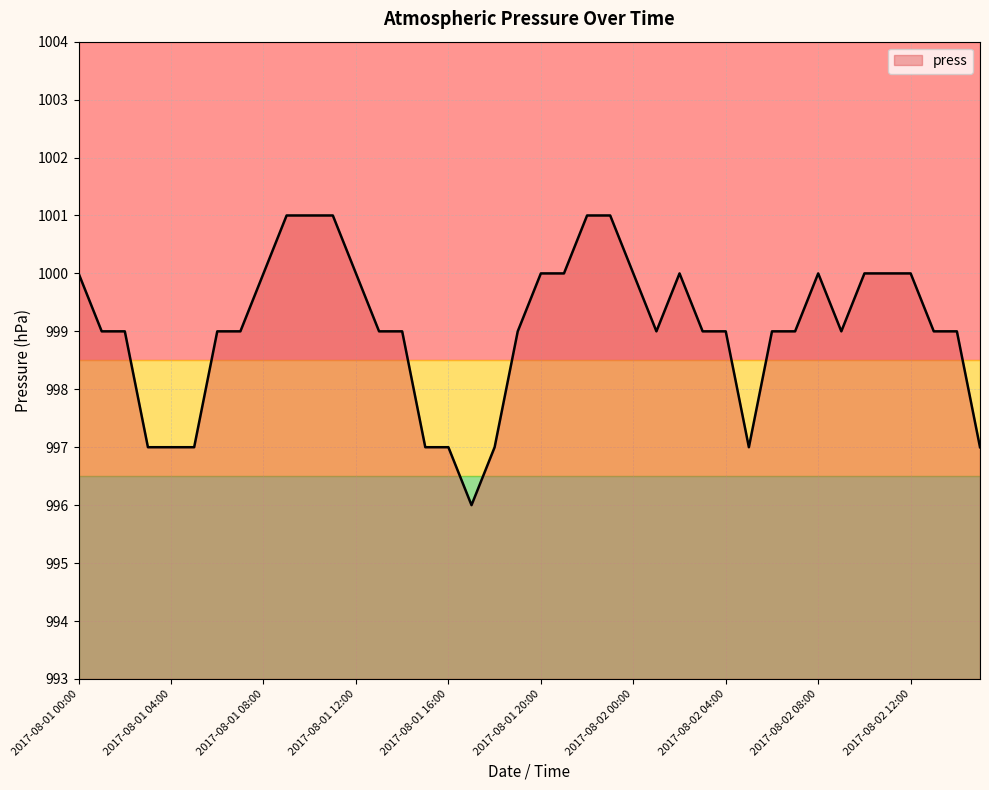

What is the minimum value shown in the chart?

996